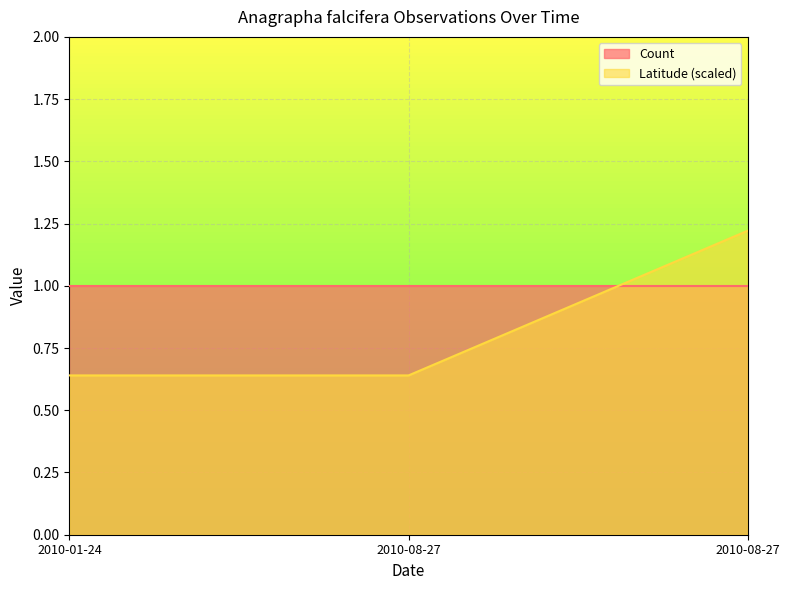

List the labels in order of value, largest first.

2010-08-27, 2010-01-24, 2010-08-27